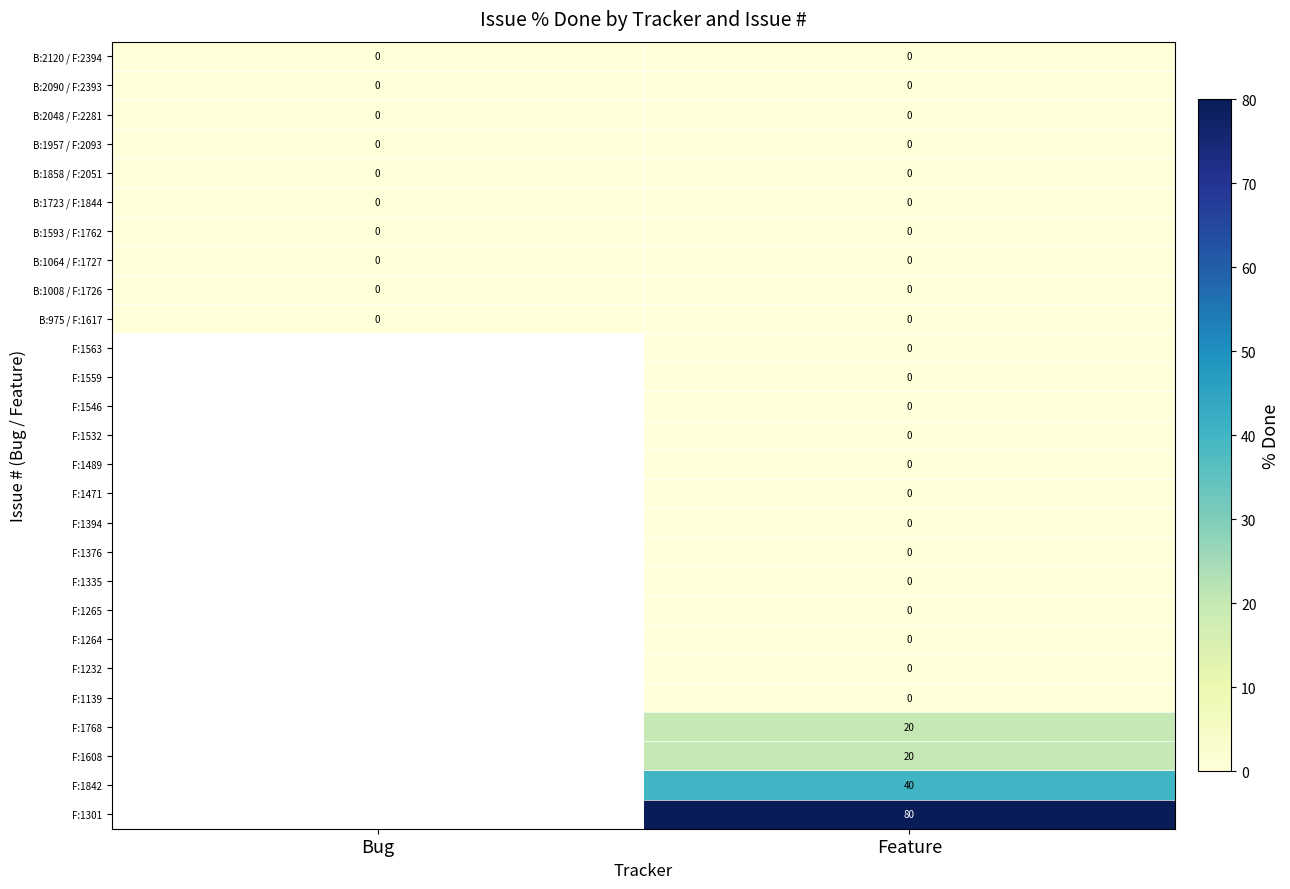

Between Feature and Bug, which is larger?

Feature